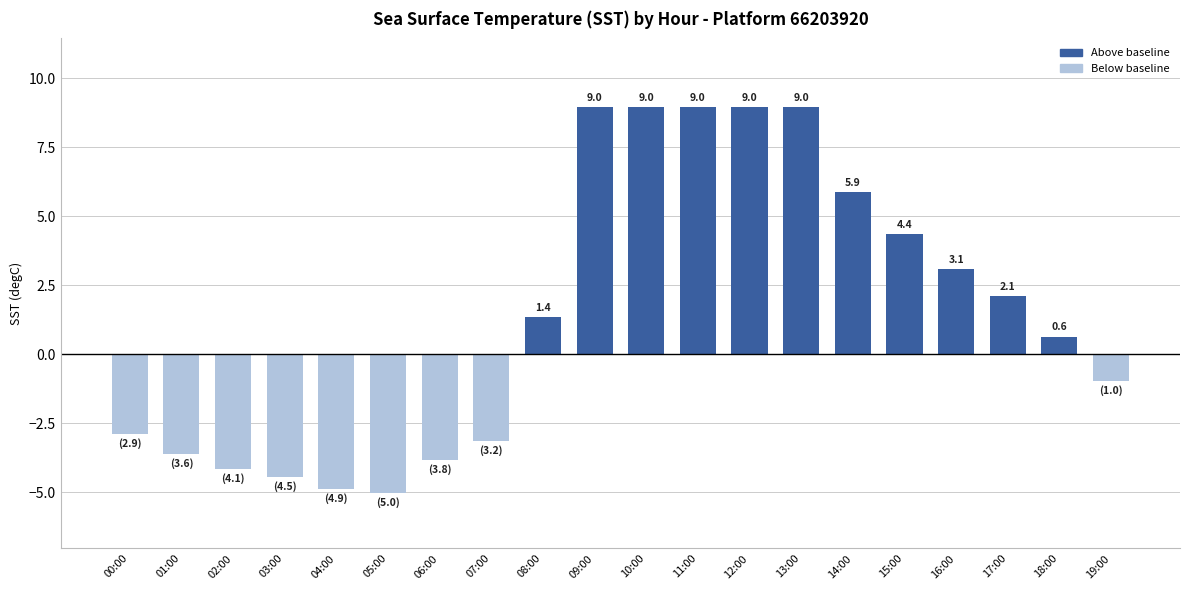

True or false: the data shows 0.6 at 18:00.

True